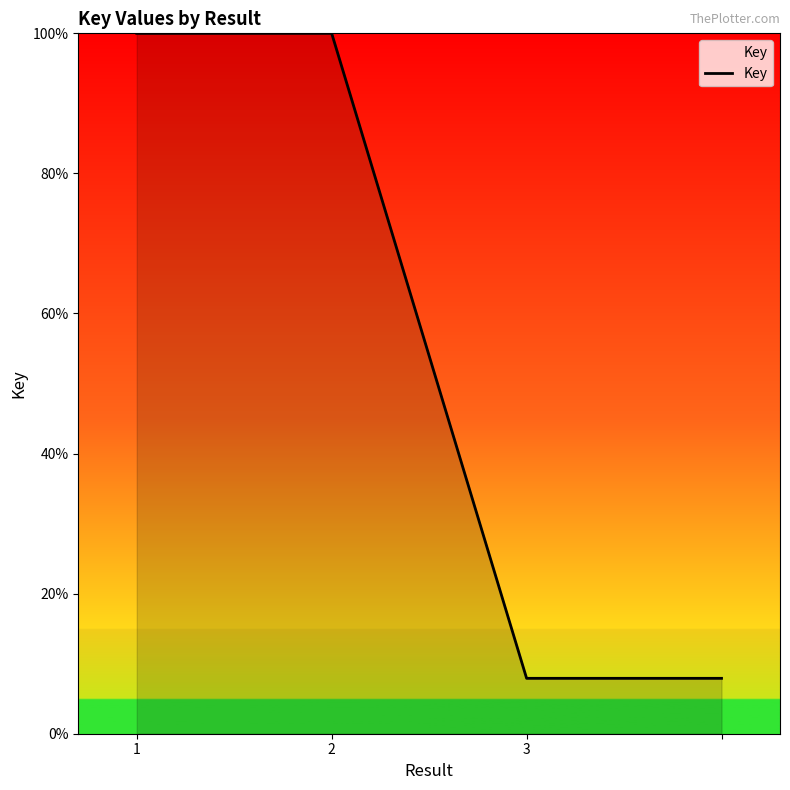

What is the greatest value displayed?

100.0